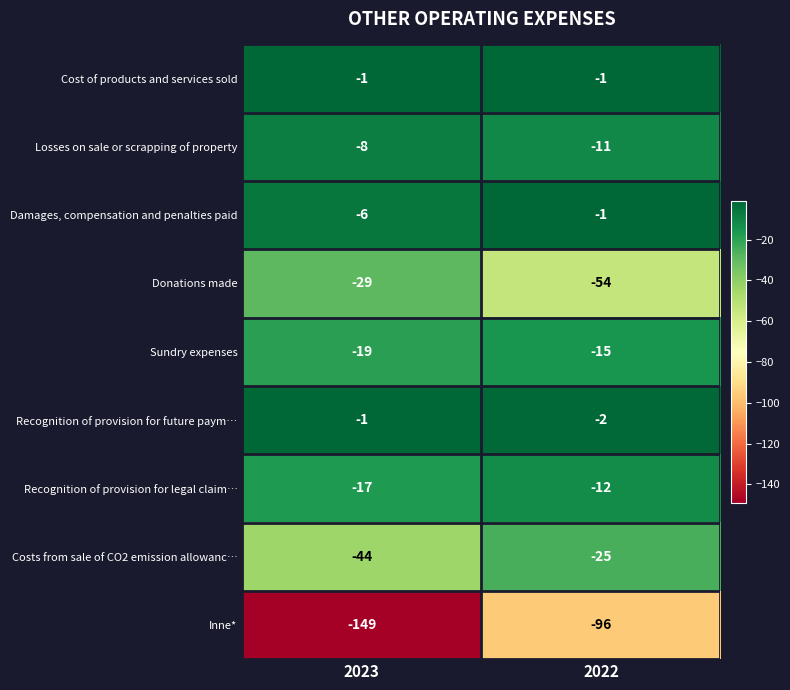

What is the minimum value shown in the chart?

-149